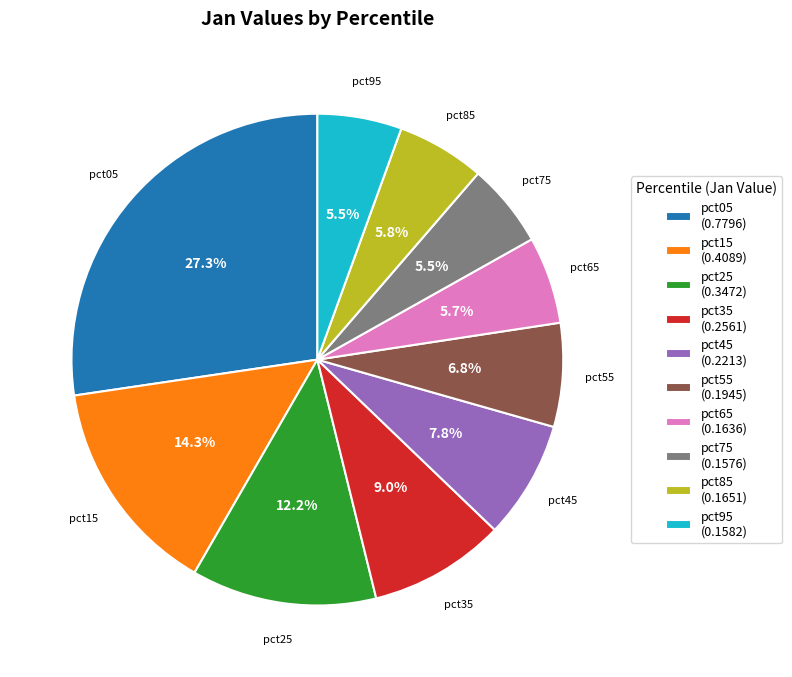

To the nearest percent, what is the average slice percentage?

10%